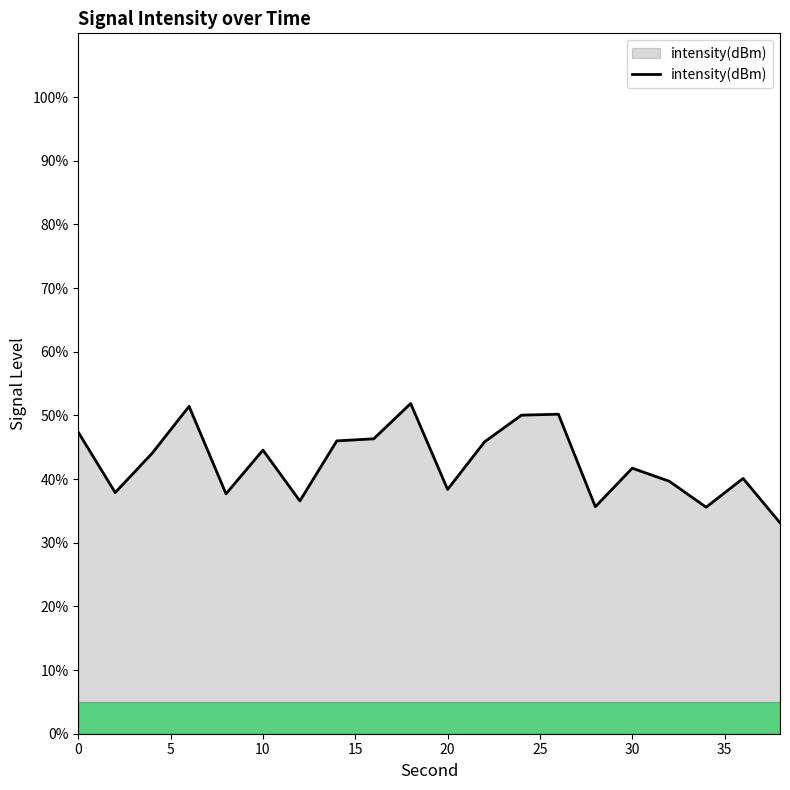

What is the difference between the maximum and minimum values?

18.7